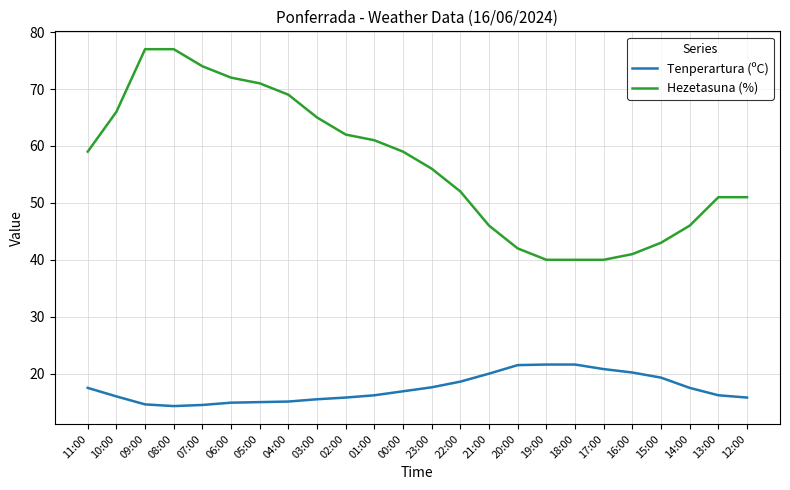

The value of Tenperartura (ºC) at 23:00 is 17.6. True or false?

True